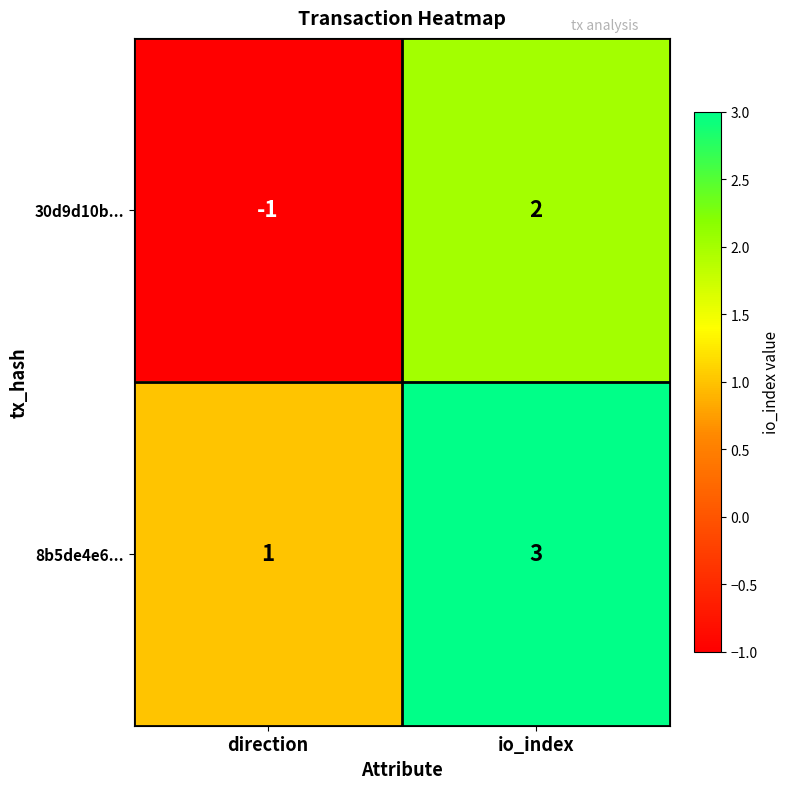

Where is 8b5de4e6... nearest to the value 2?

direction